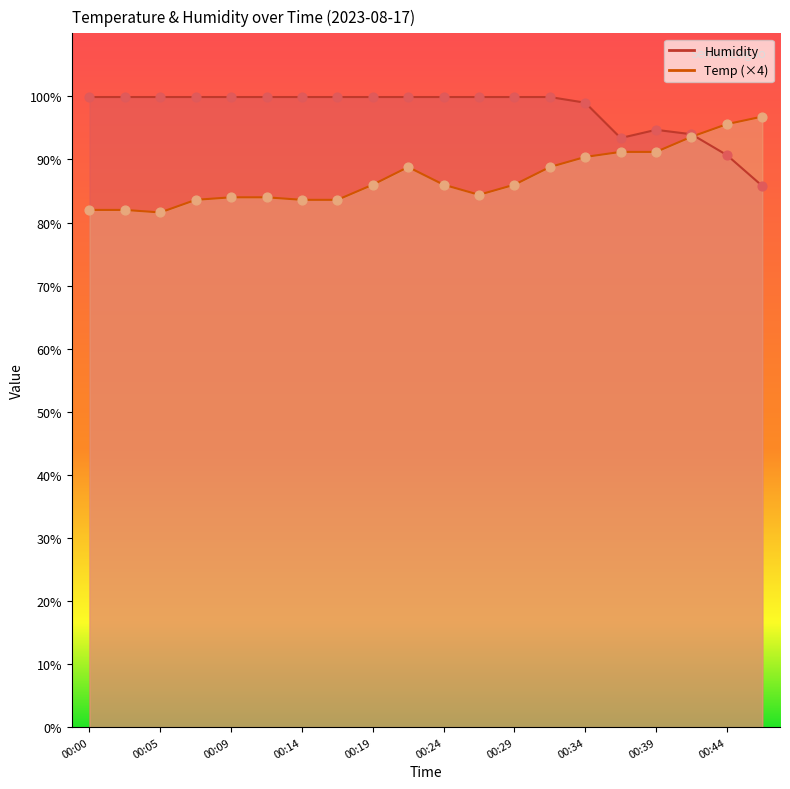

Which series has the largest total across all categories?

Humidity